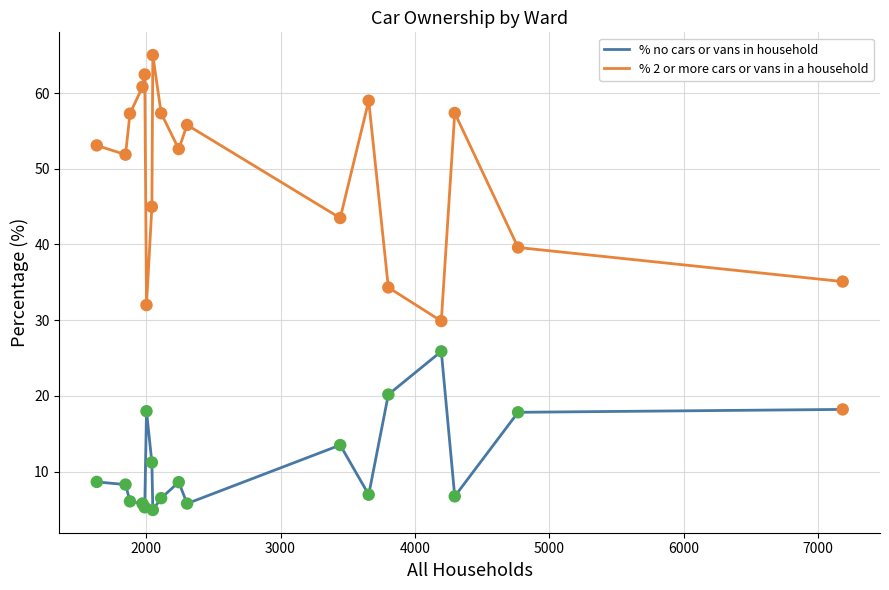

Which series has the largest total across all categories?

% 2 or more cars or vans in a household